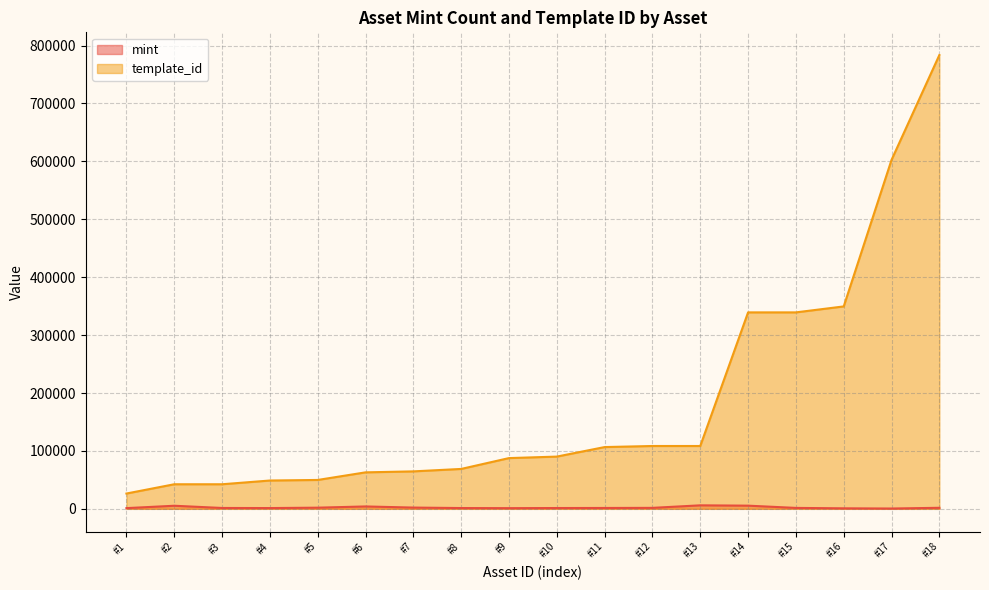

How many values in the mint series are below 1571?

9